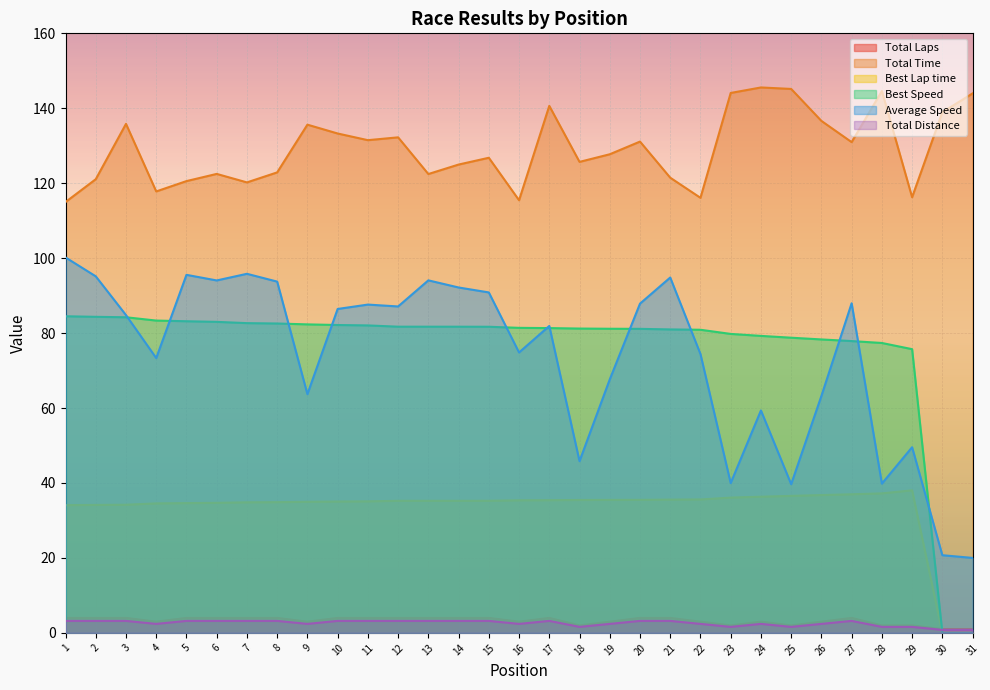

What is the sum of all Total Distance values?

80.8